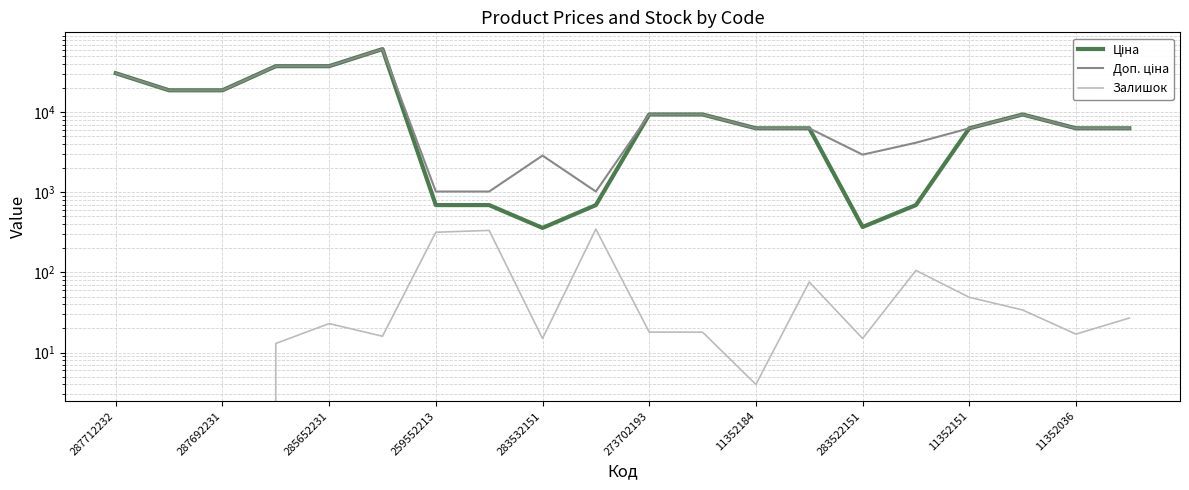

How many data points in Доп. ціна are above 6308?

14